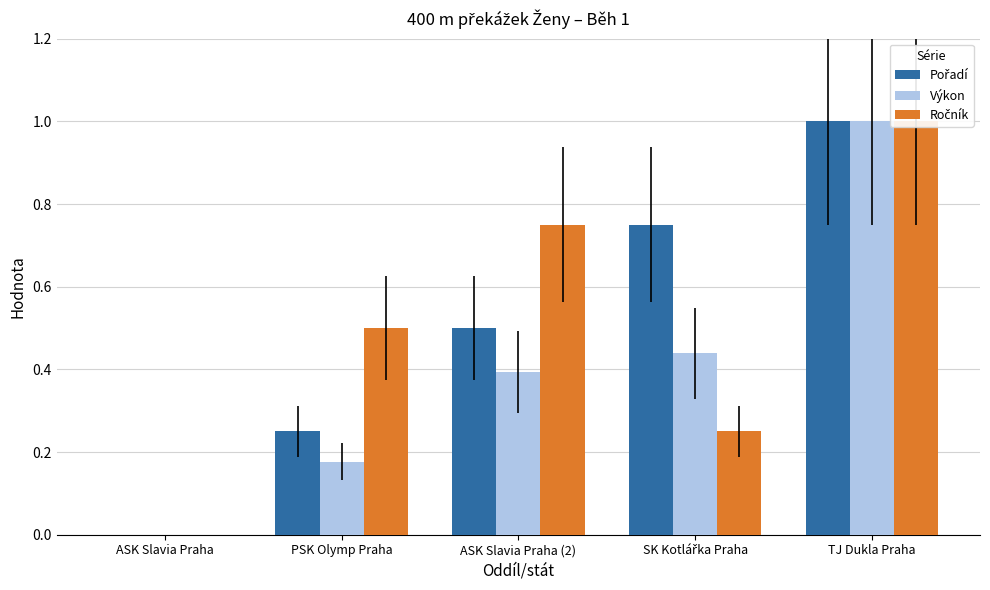

Rank the series by their maximum value, from lowest to highest.

Pořadí, Výkon, Ročník